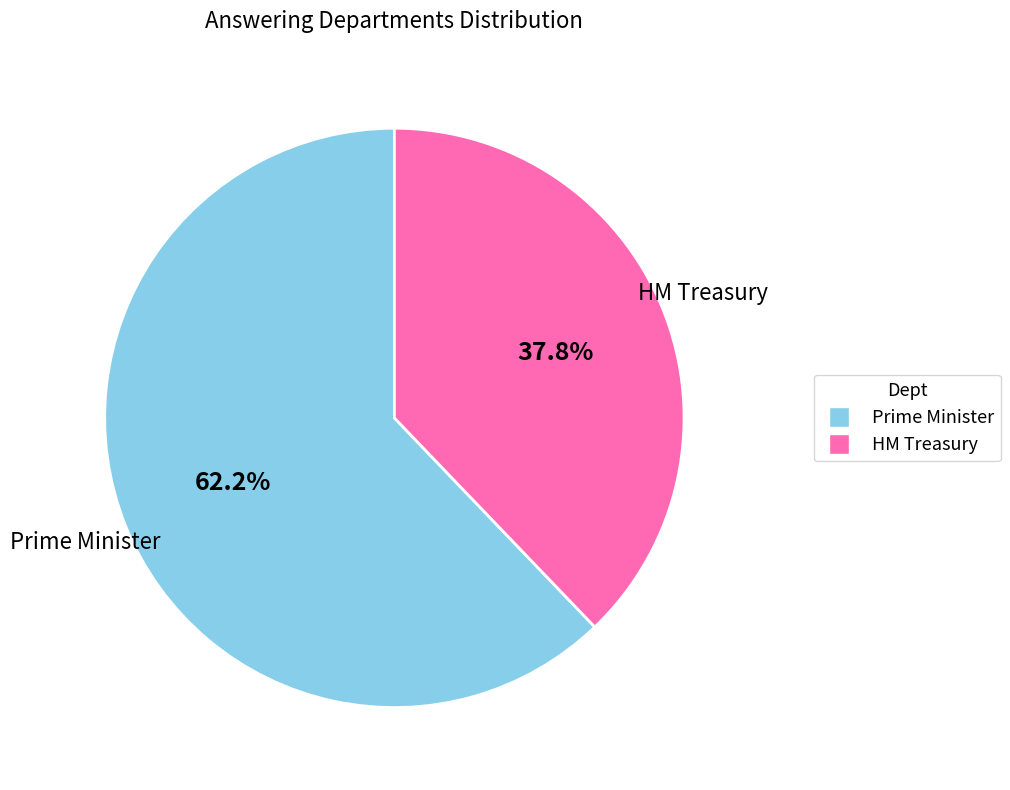

What percentage is the Prime Minister slice, to the nearest percent?

62%